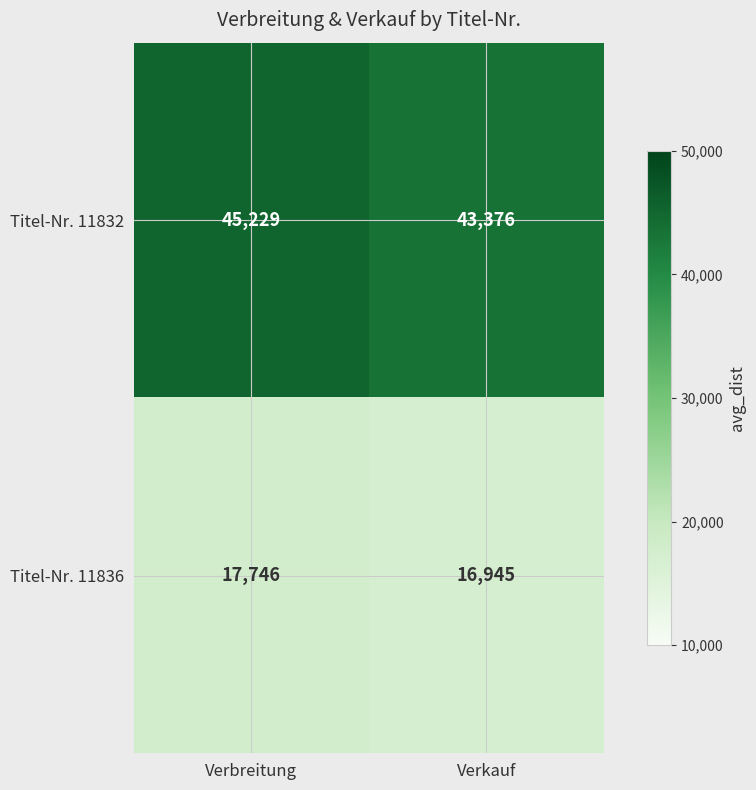

How many data points in Titel-Nr. 11836 are less than 17746?

1